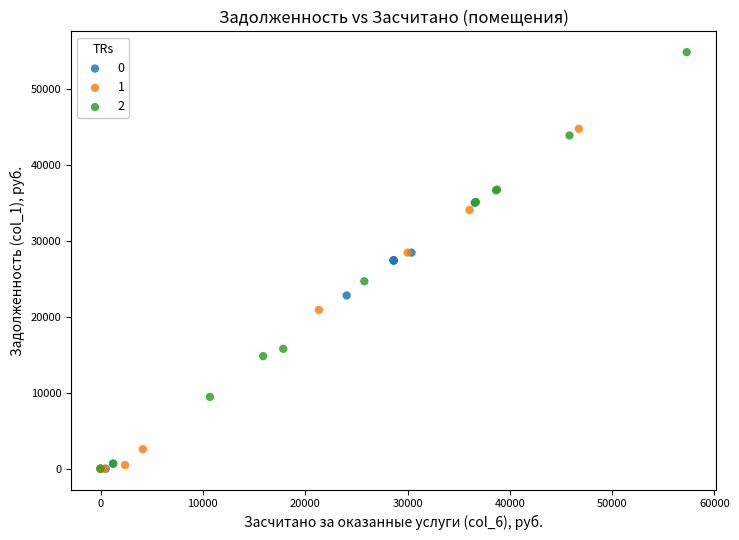

What are all the series names shown in the legend?

0, 1, 2